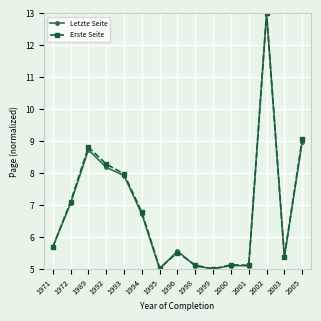

Is this an area chart (filled region under the line)?

No